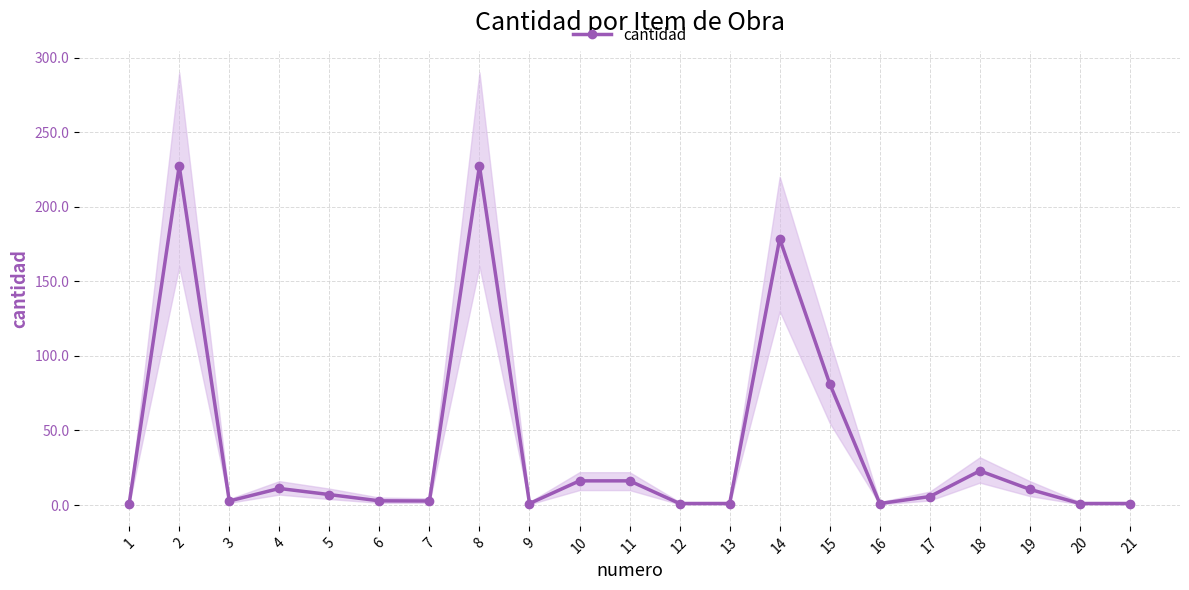

At which category does the data reach its first local peak?

2